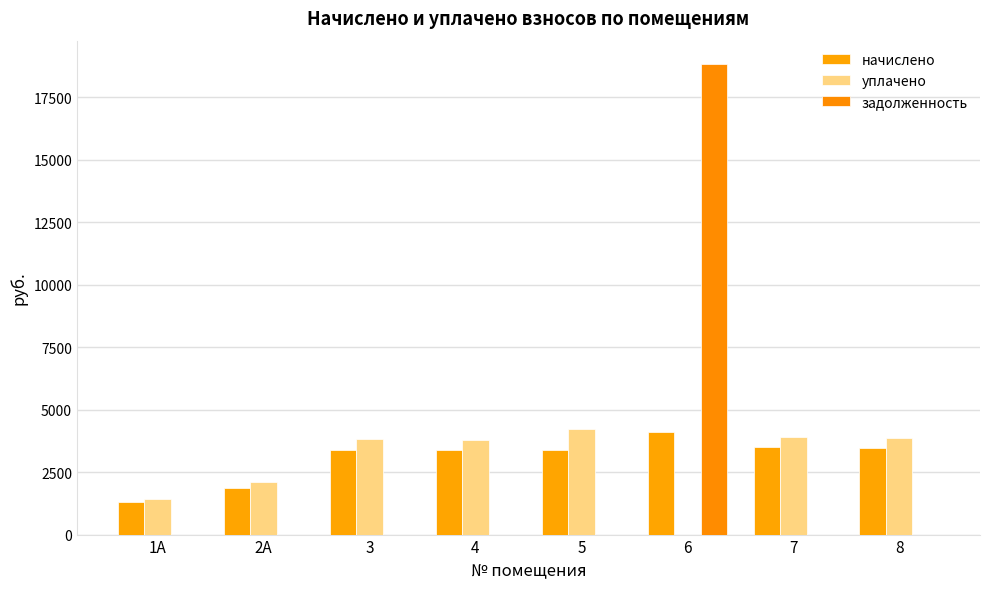

What is the sum of all уплачено values?

23128.1